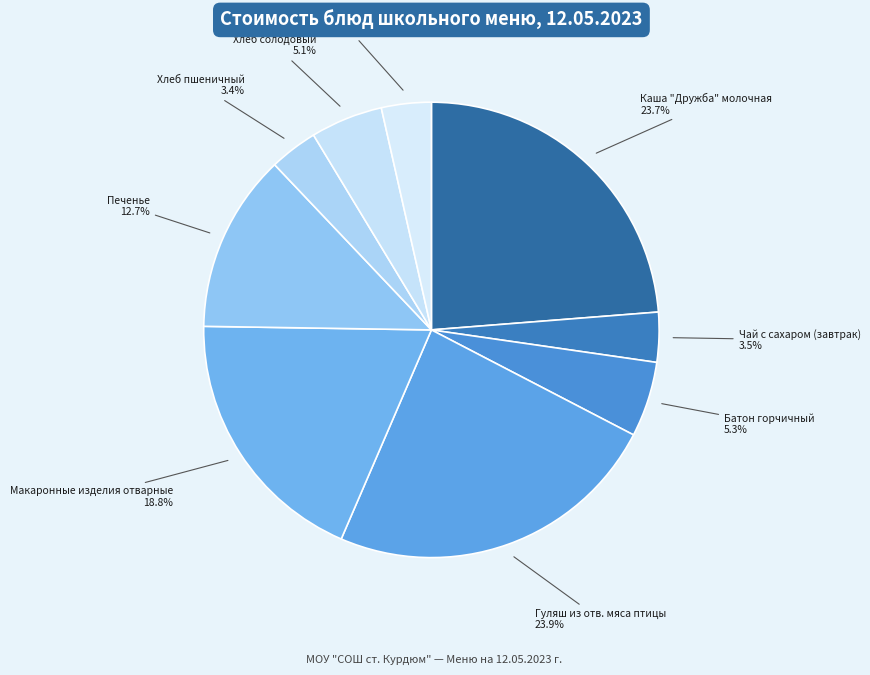

Count the number of slices in the pie.

9